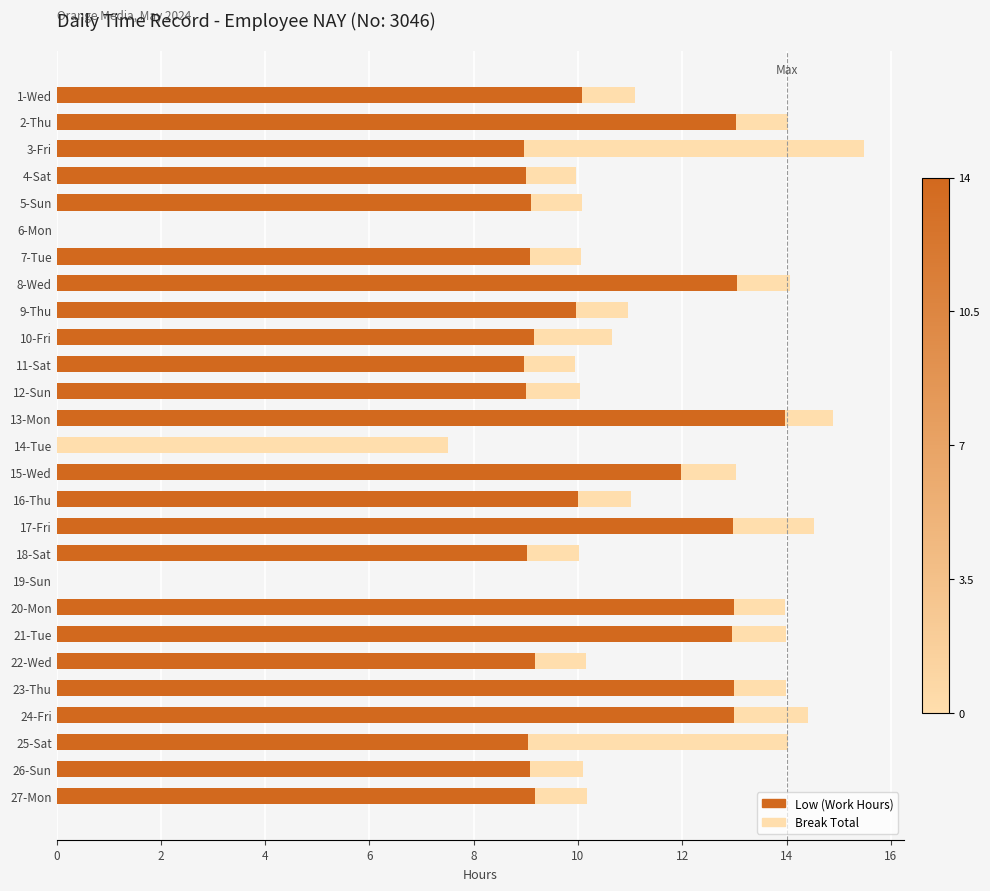

What is the total value across all series at 13-Mon?

14.9